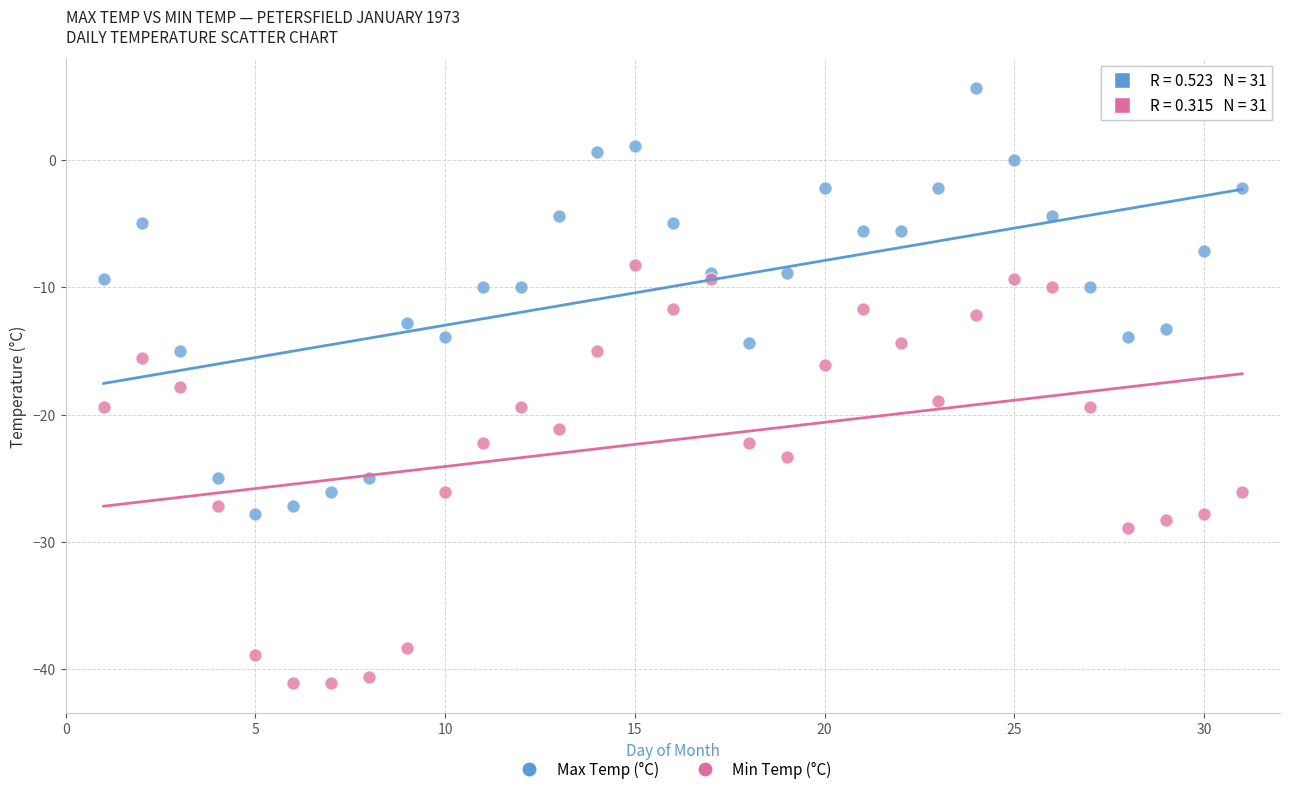

Which series reaches the minimum Y coordinate?

Min Temp (°C)